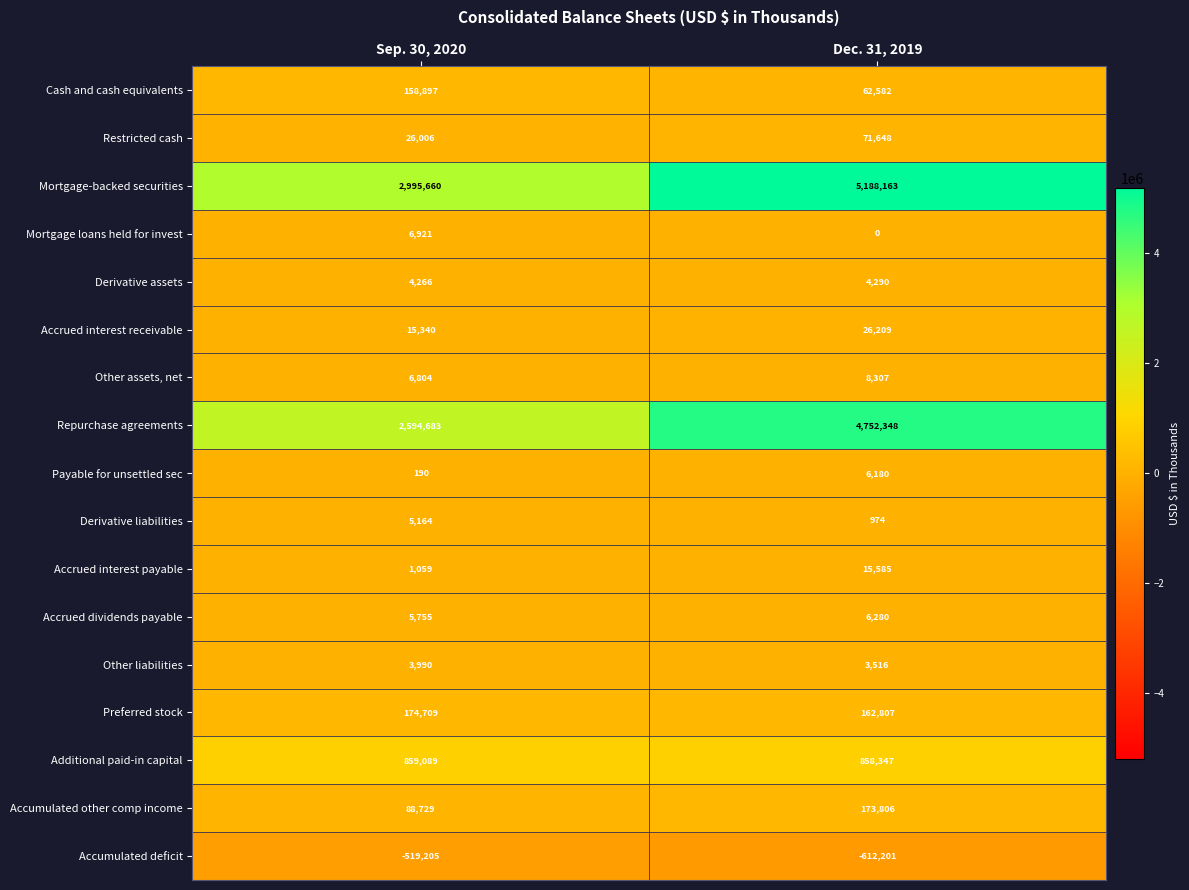

What is the difference between the highest and lowest values at Sep. 30, 2020?

3514865